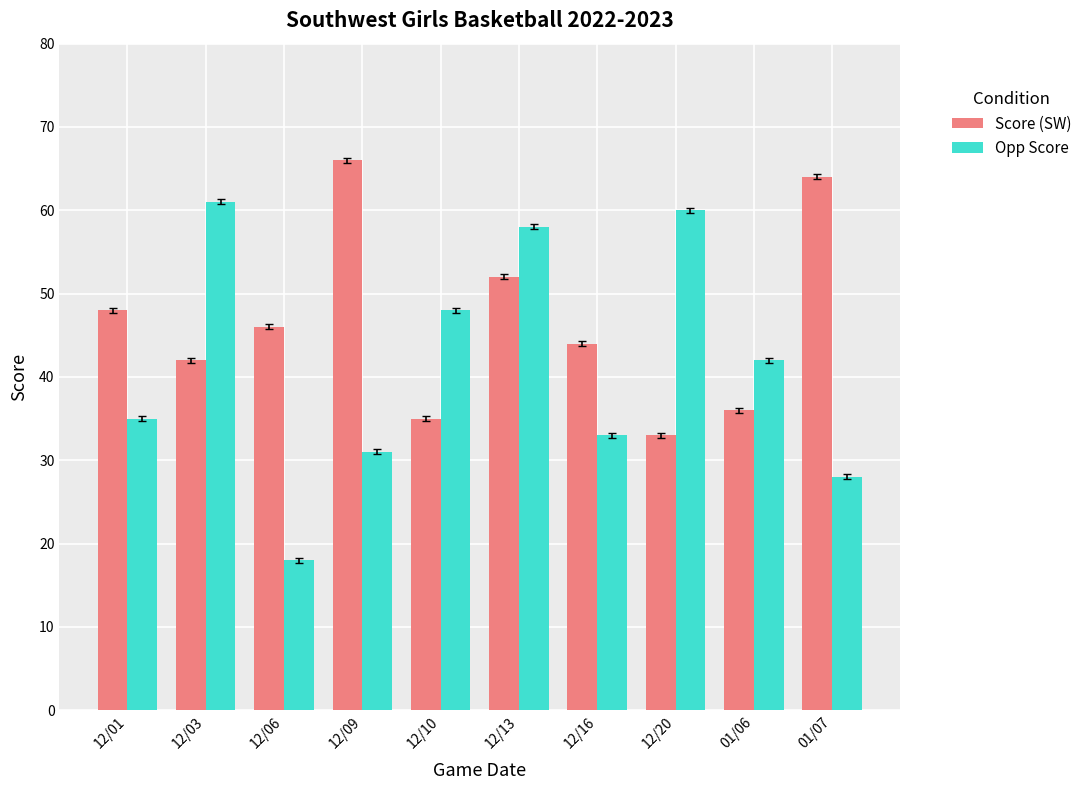

What is the smallest value displayed?

18